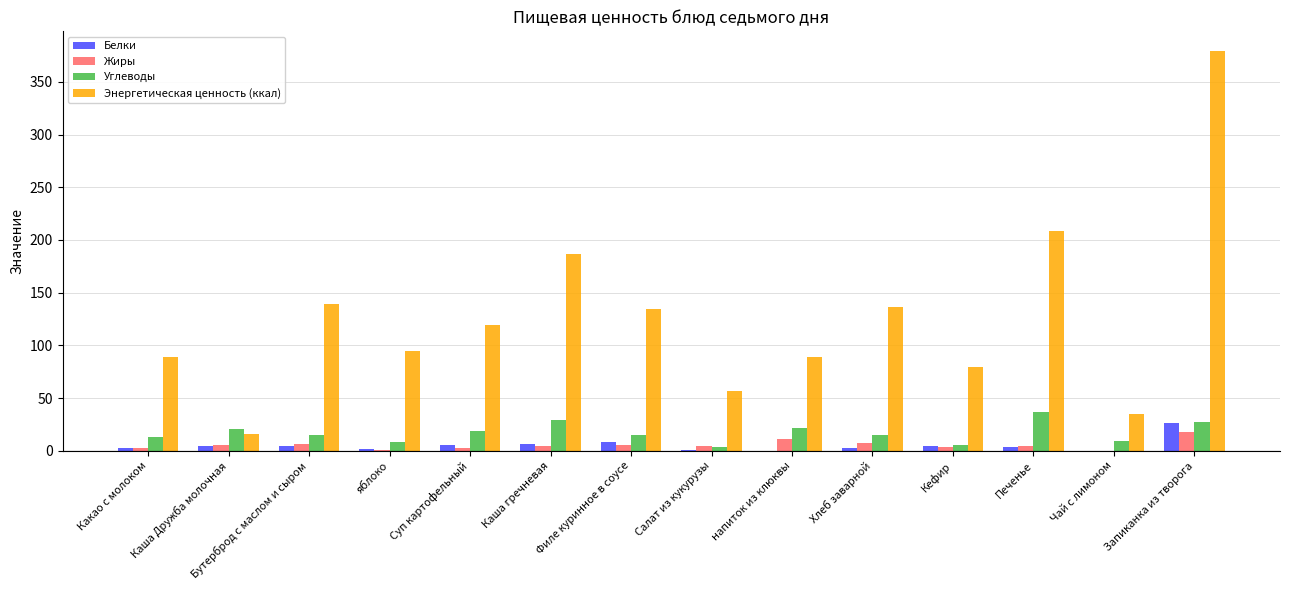

At which category is the sum across all series the highest?

Запиканка из творога